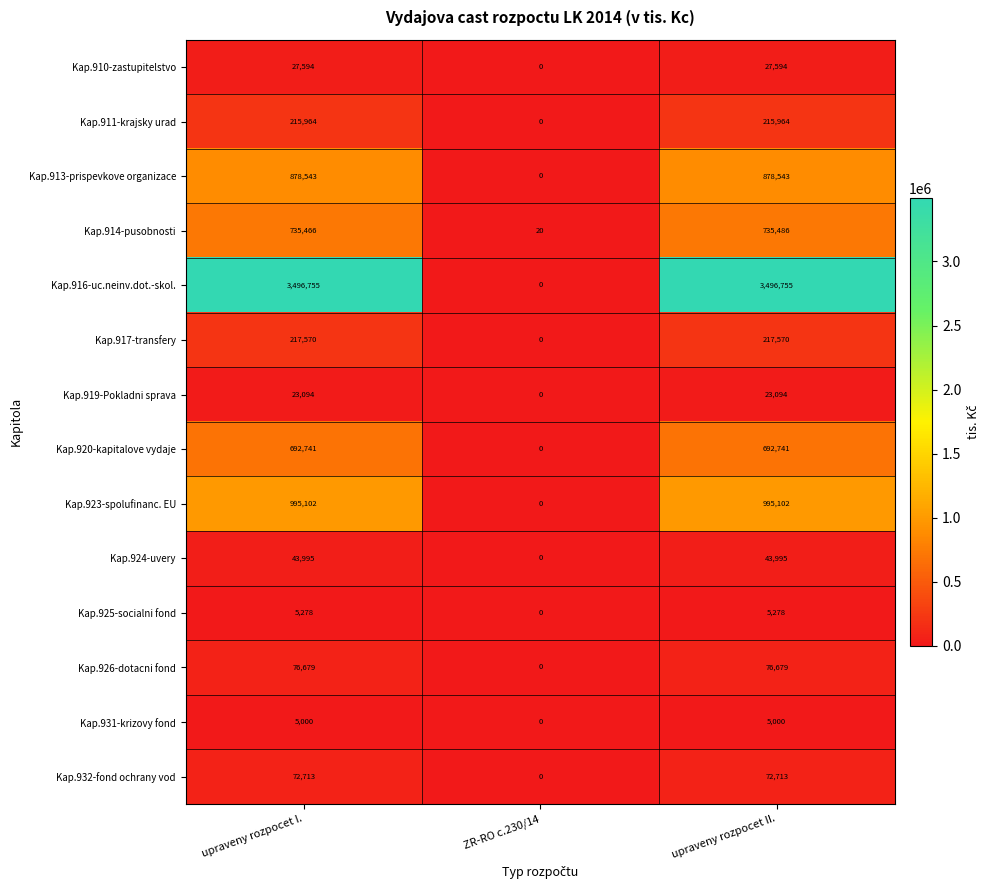

Which series has the largest total across all categories?

Kap.916-uc.neinv.dot.-skol.